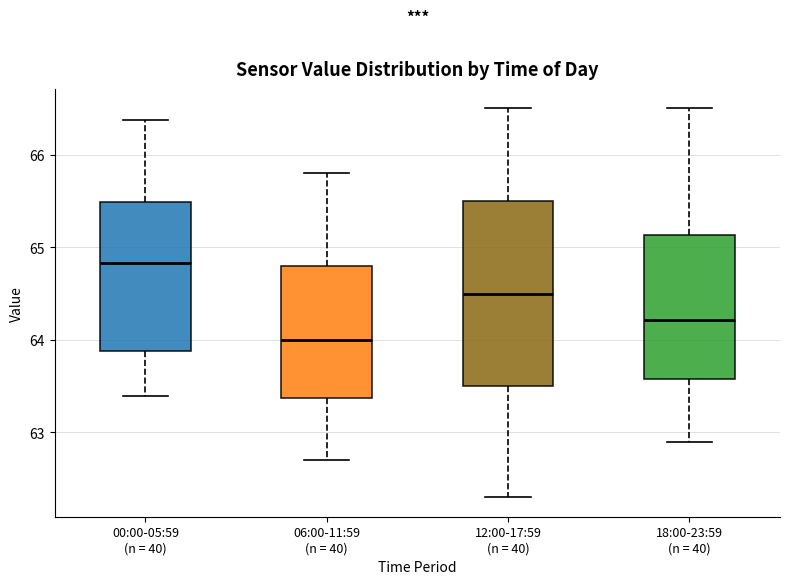

Where does the upper whisker of the box for 06:00-11:59 (n = 40) end on the y-axis? The values are not printed on the chart, so give them approximately, as read against the axis.

65.8